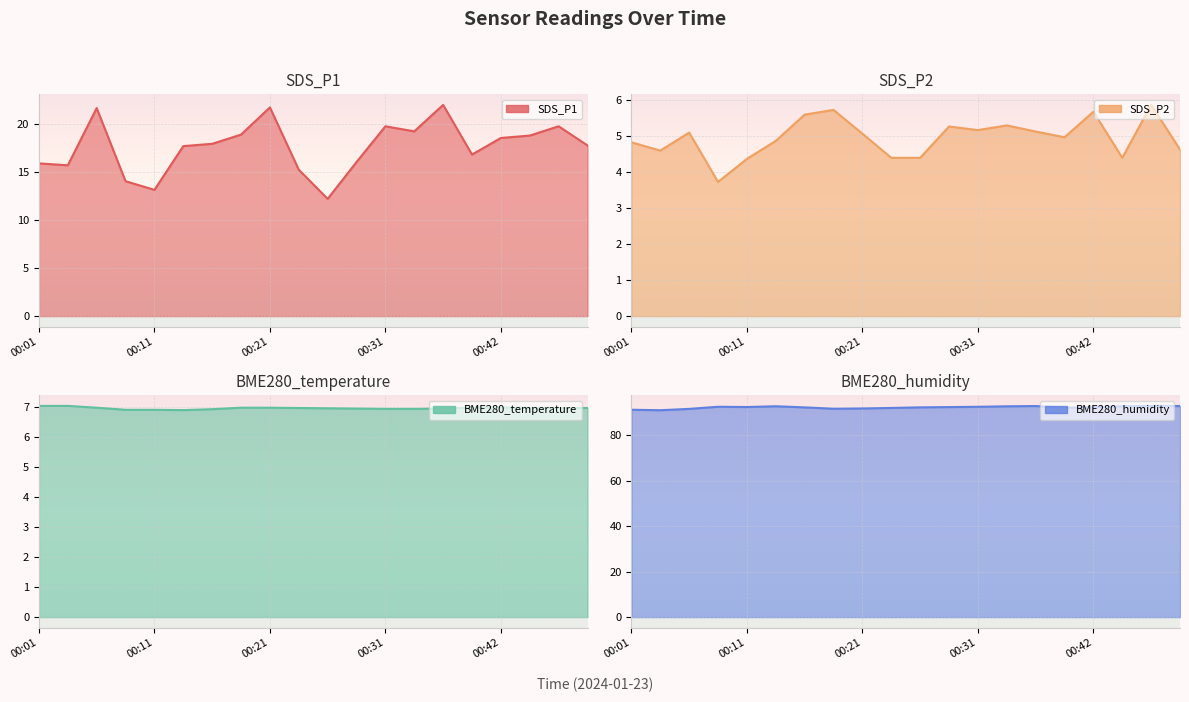

What is the maximum value for SDS_P1?

22.0